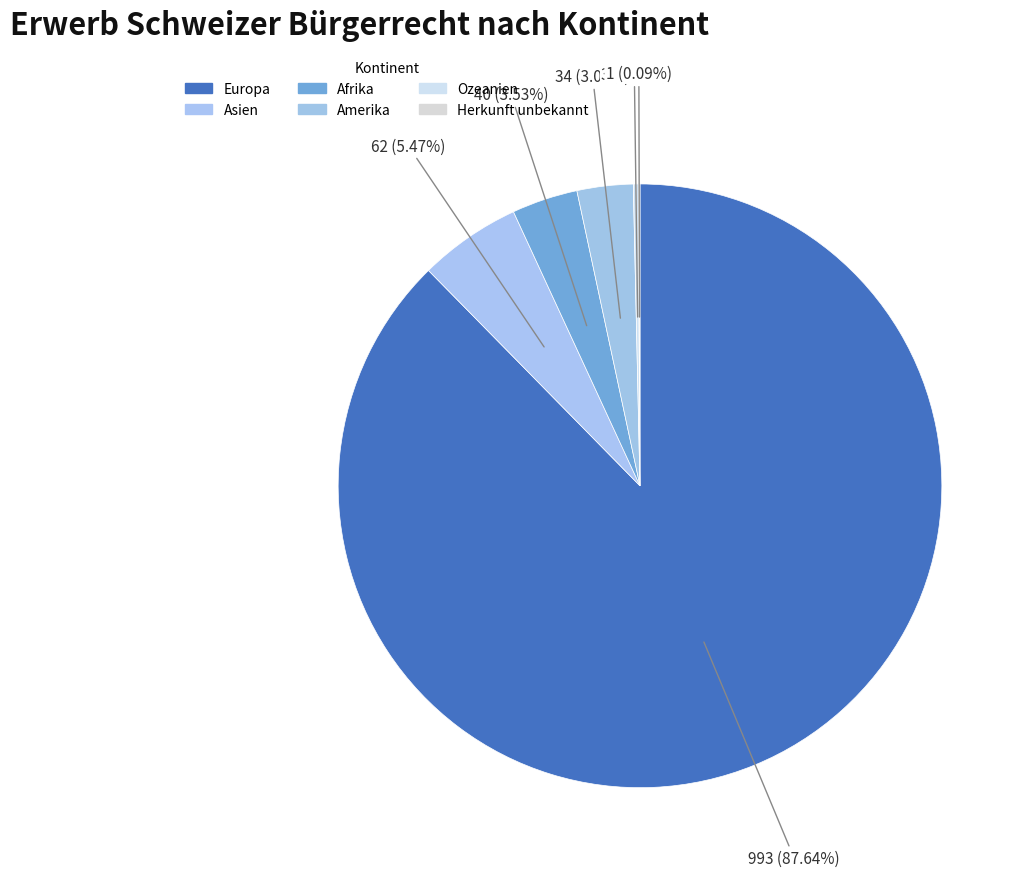

How many segments does this pie chart have?

6